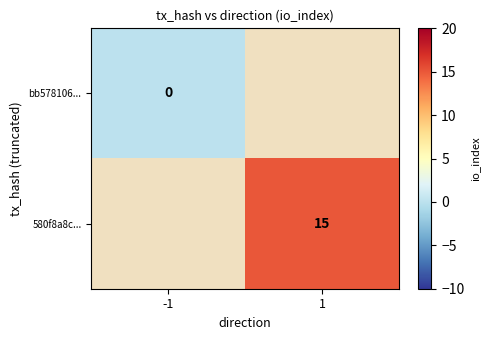

The value of 580f8a8c... at 1 is 15. True or false?

True